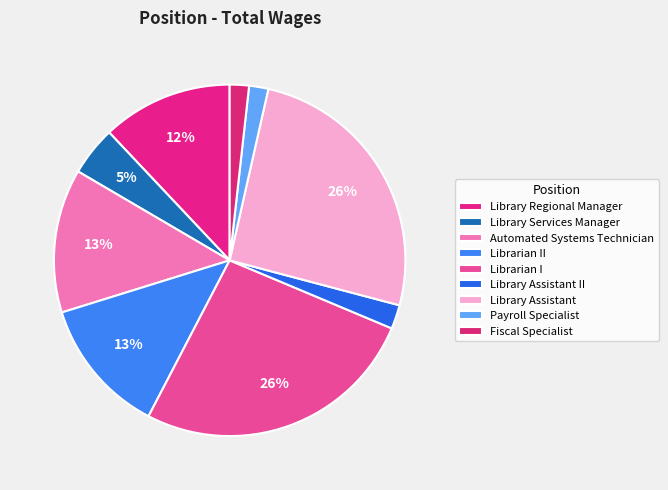

Is there any slice that represents more than half of the pie?

No